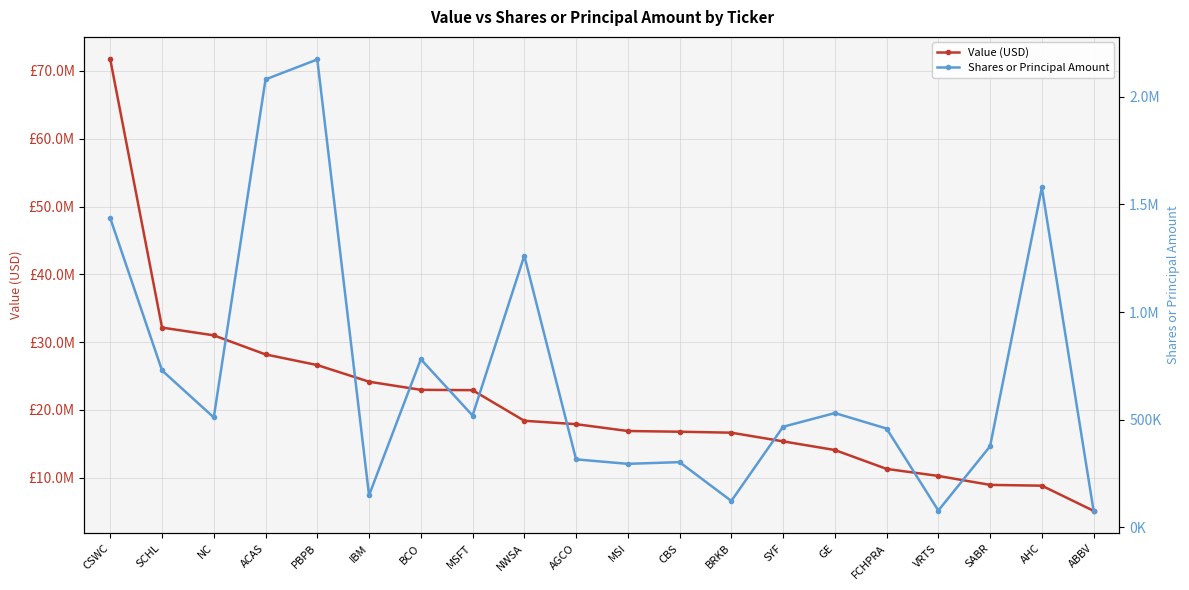

Is it true that Value (USD) equals 16797000 at CBS?

True